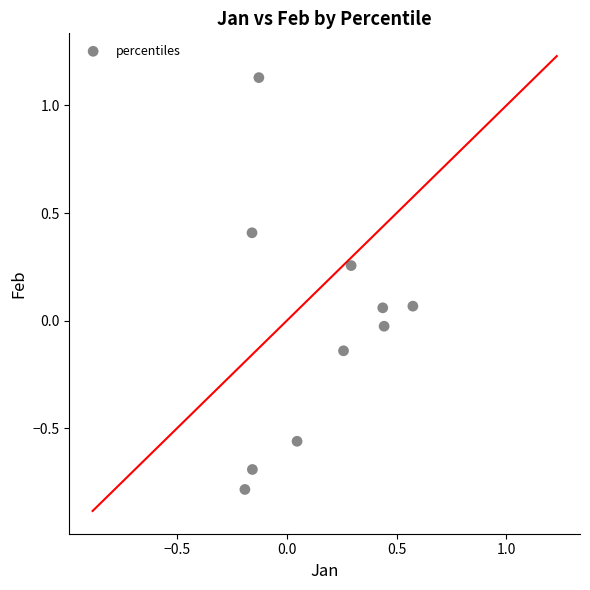

What is the range of Y values (max minus min)?

1.9